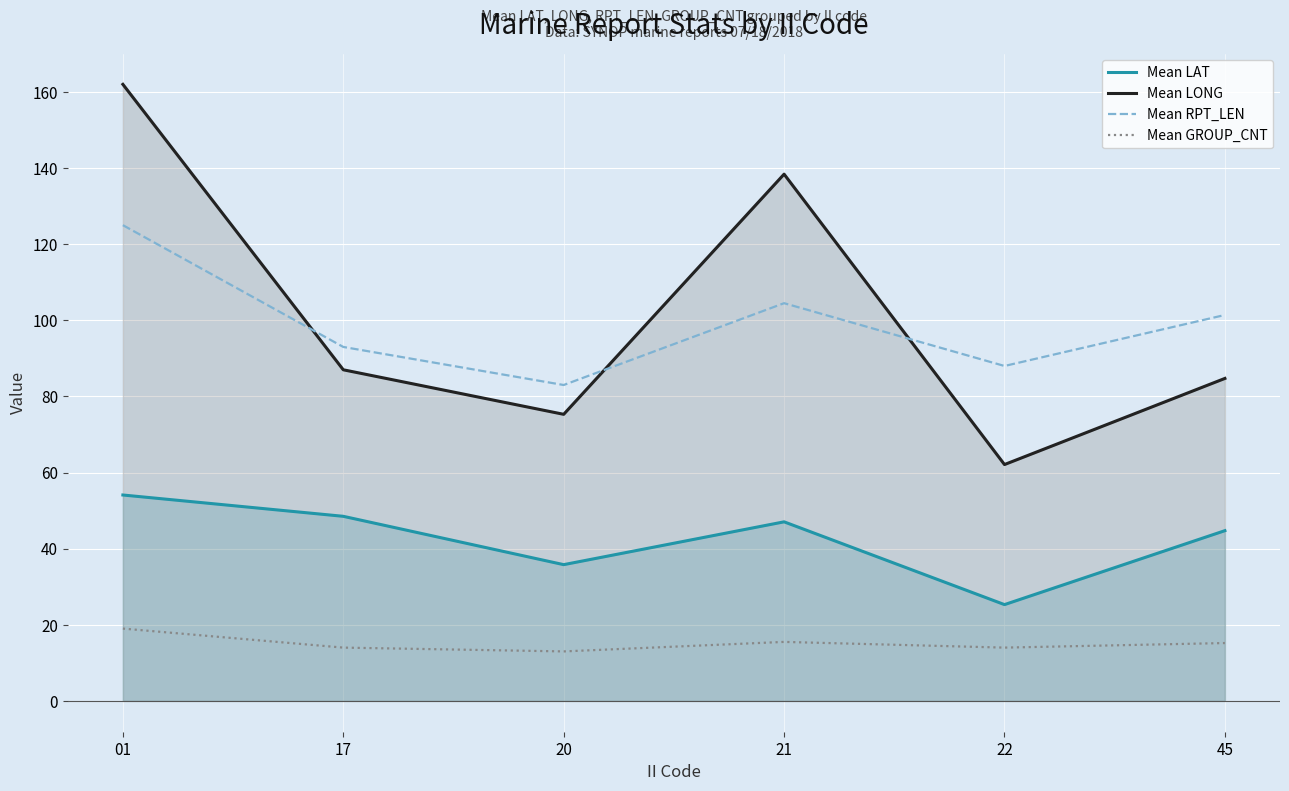

List the series in order of their peak value, lowest first.

Mean GROUP_CNT, Mean LAT, Mean RPT_LEN, Mean LONG